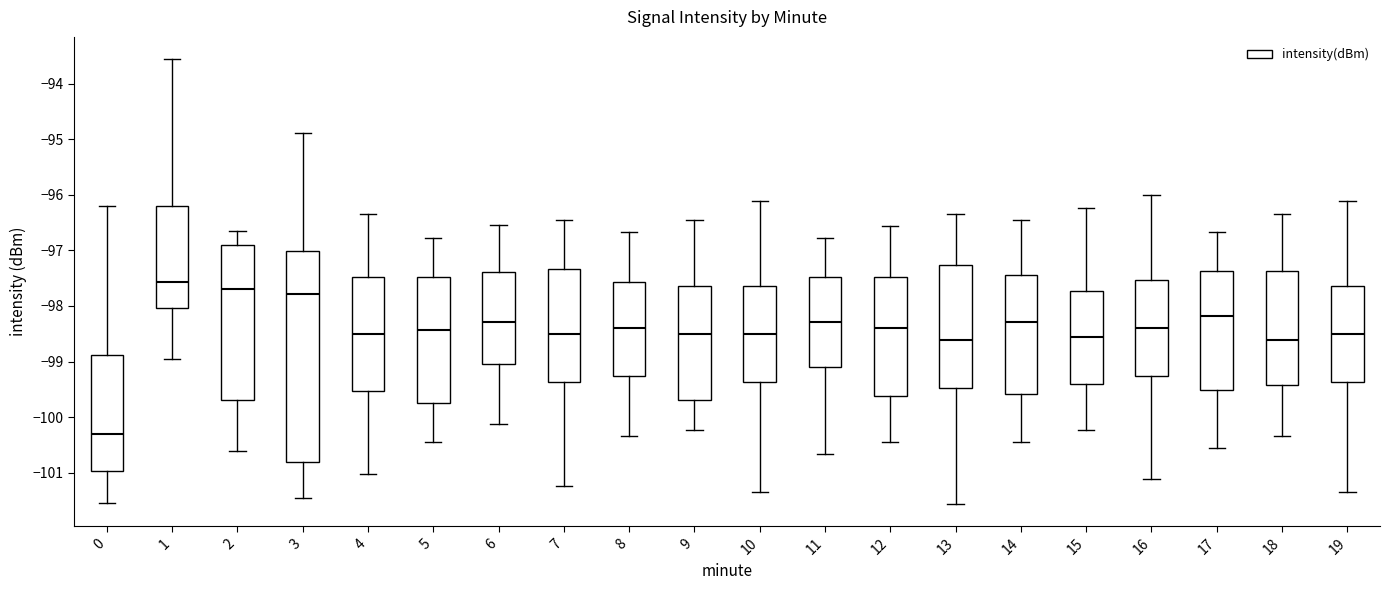

Where is the lower edge of the box at x = 0 on the y-axis? The values are not printed on the chart, so give them approximately, as read against the axis.

-101.0